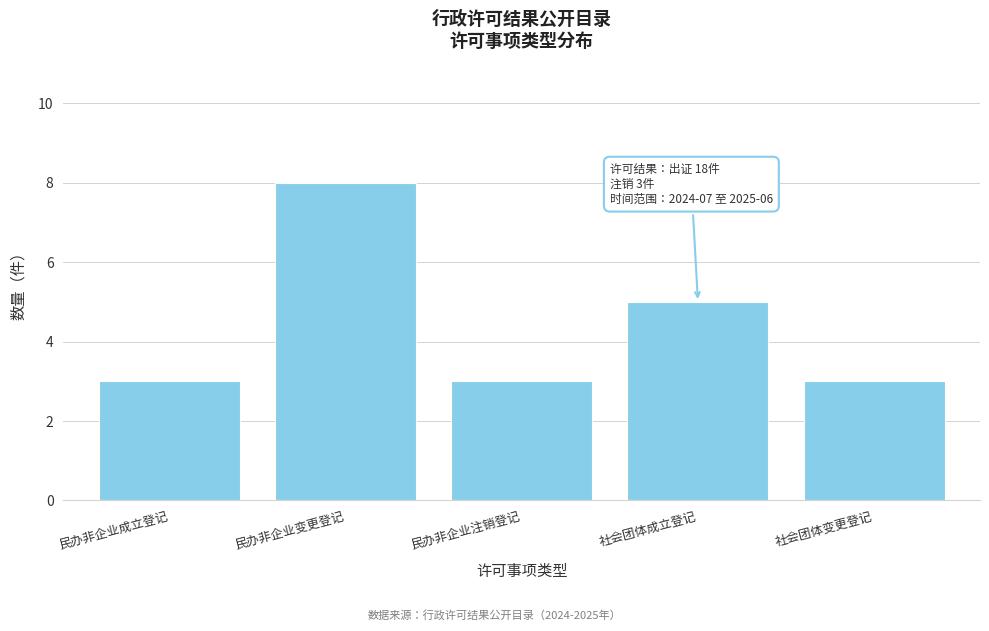

Reading right to left, what are all the values shown in this chart?

3	5	3	8	3